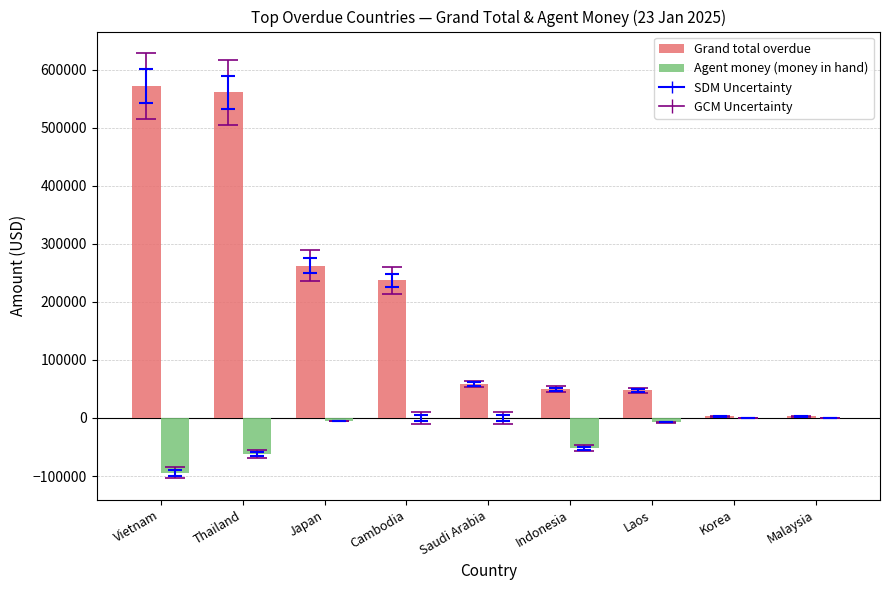

What is the sum of all Grand total overdue values?

1792647.9